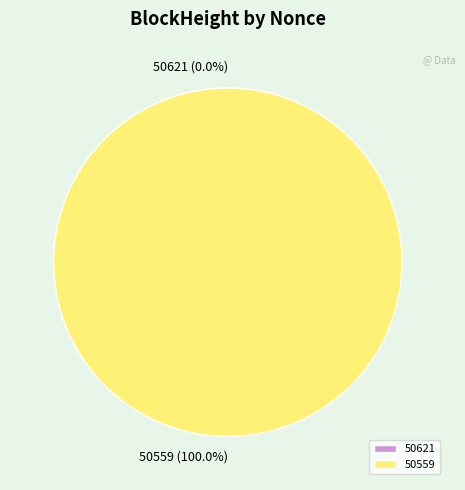

Do 50621 and 50559 together represent more than half of the pie?

Yes